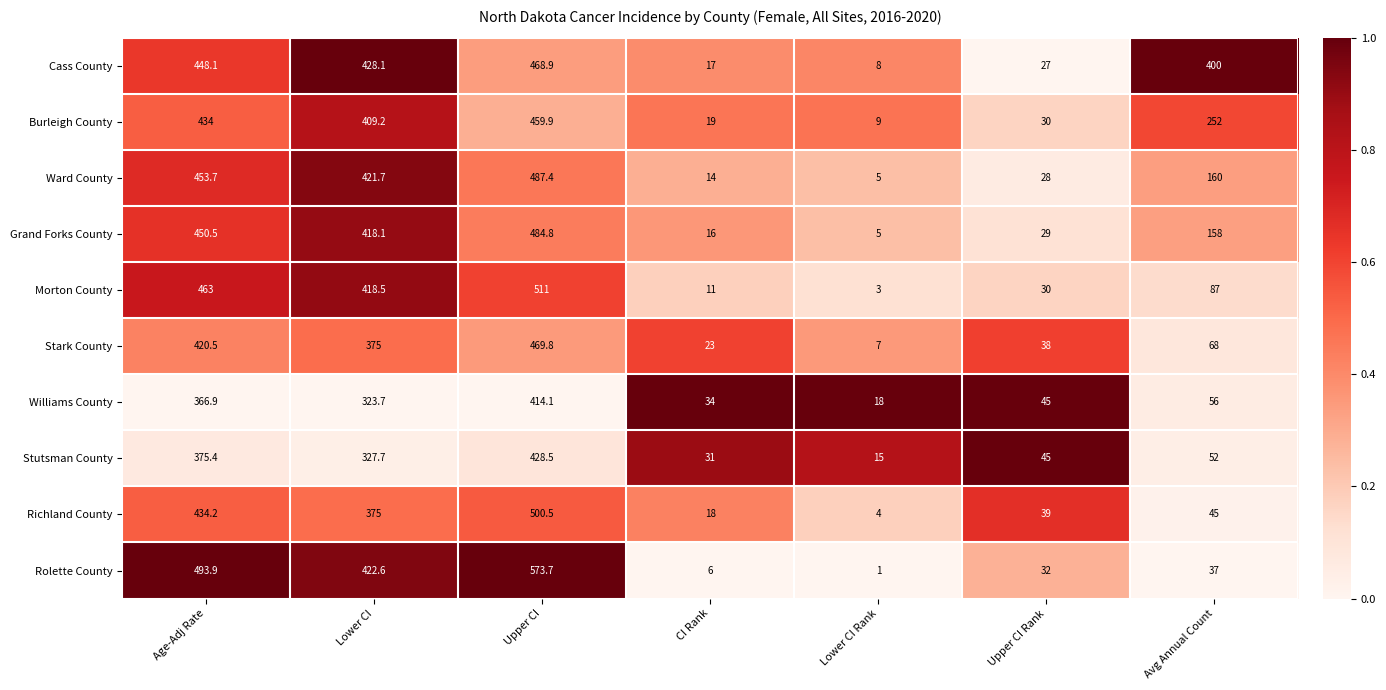

Read the Stutsman County value at Avg Annual Count.

52.0